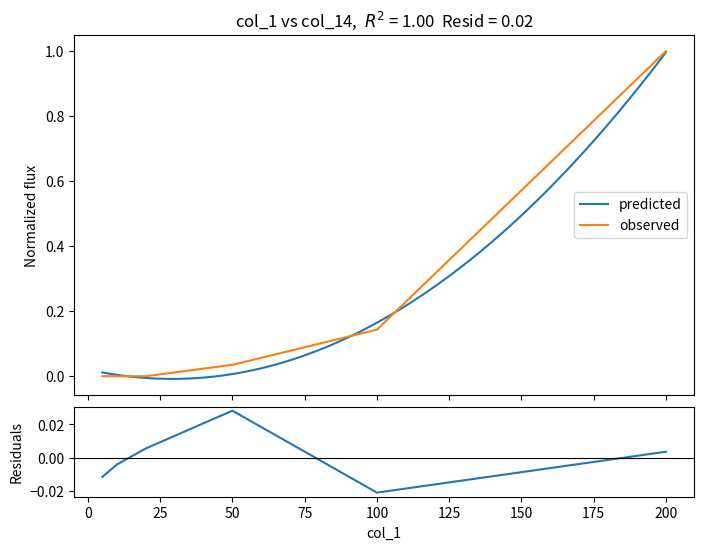

Reading right to left, what are all the values shown in this chart?

5=0.0	10=0.0	20=0.0	50=0.0	100=0.1	200=1.0